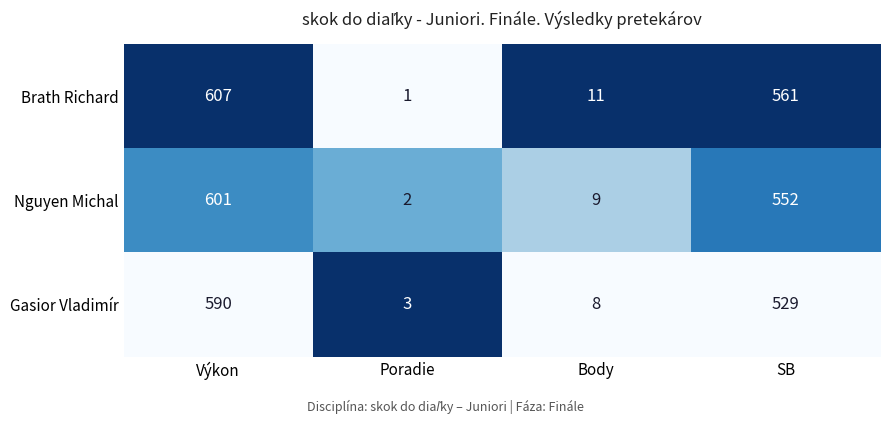

List the series in order of their overall mean, highest first.

Brath Richard, Nguyen Michal, Gasior Vladimír